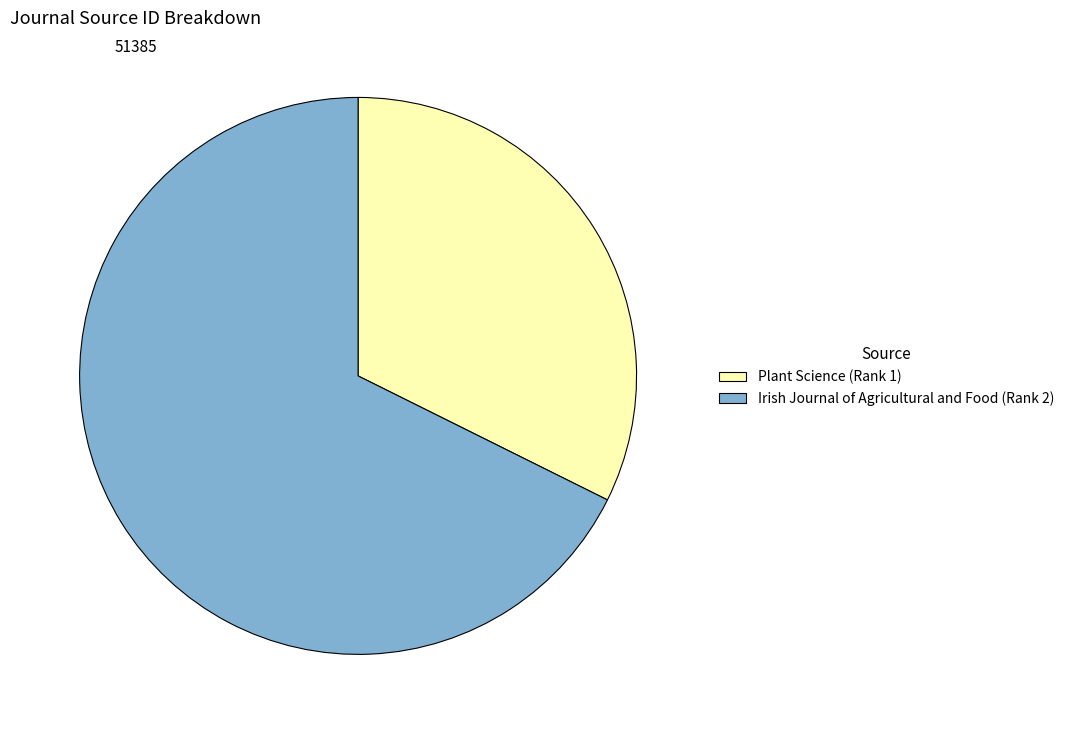

How many segments does this pie chart have?

2